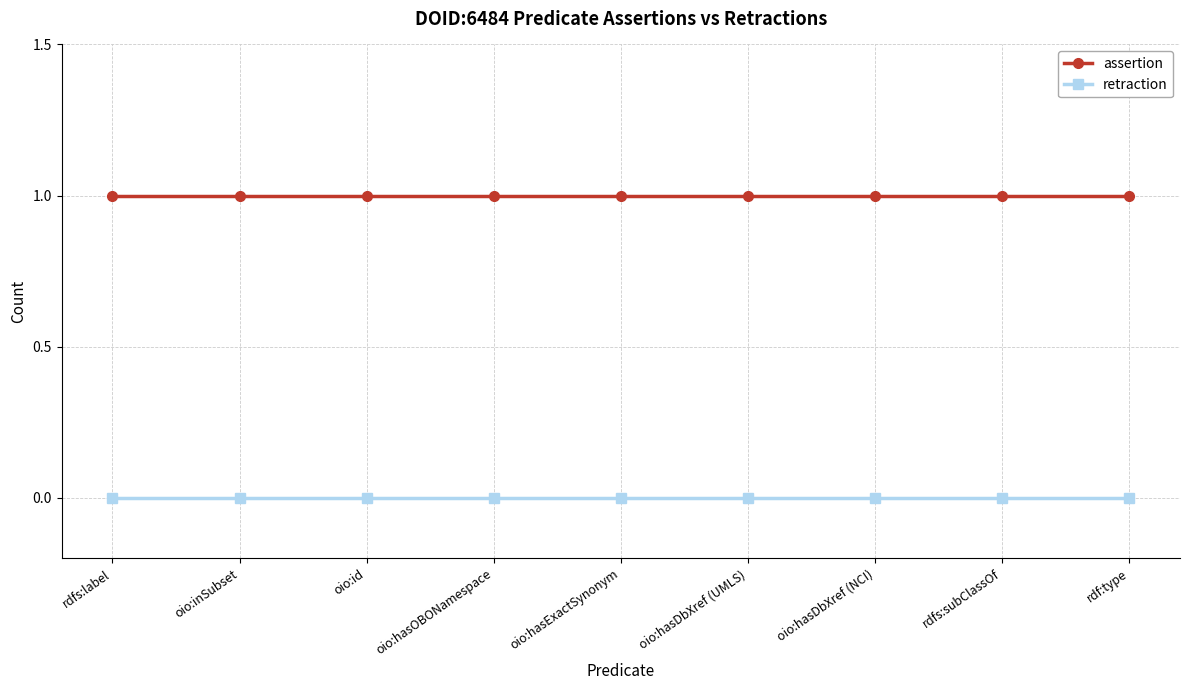

Reading left to right, list all the values displayed in this chart.

assertion: 1	1	1	1	1	1	1	1	1
retraction: 0	0	0	0	0	0	0	0	0